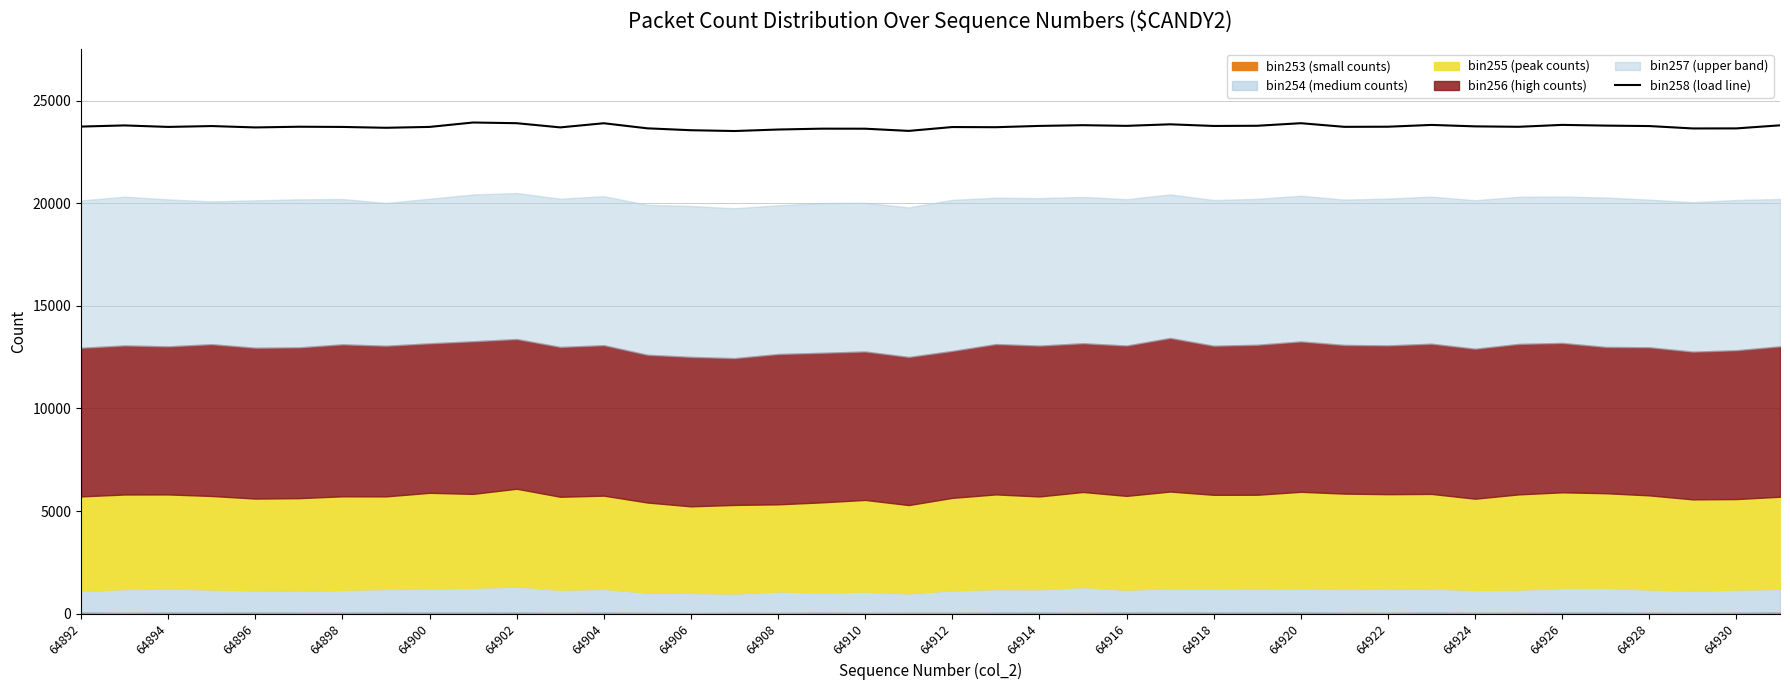

At which category does the data reach its first local peak?

64894